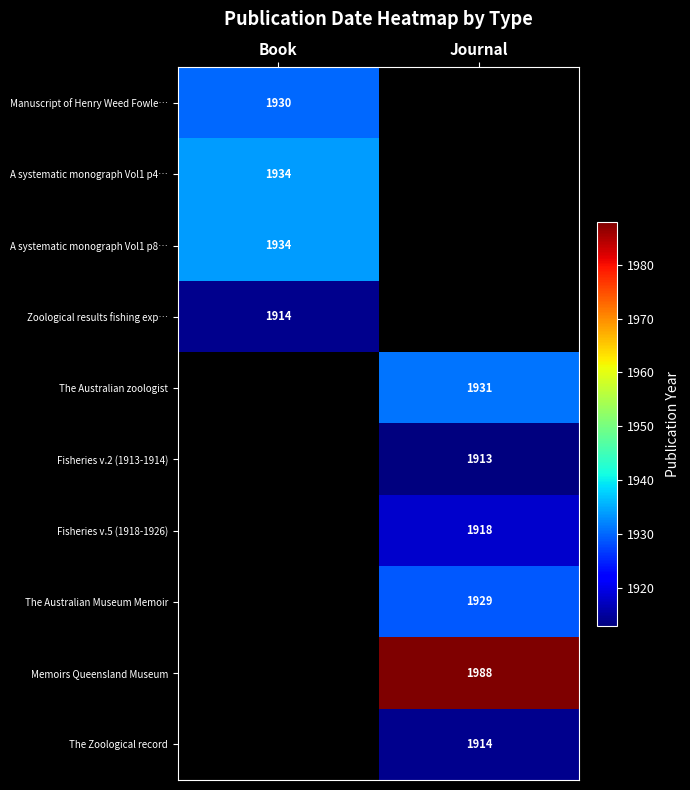

The Memoirs Queensland Museum series shows 2796.1 at Journal. True or false?

False